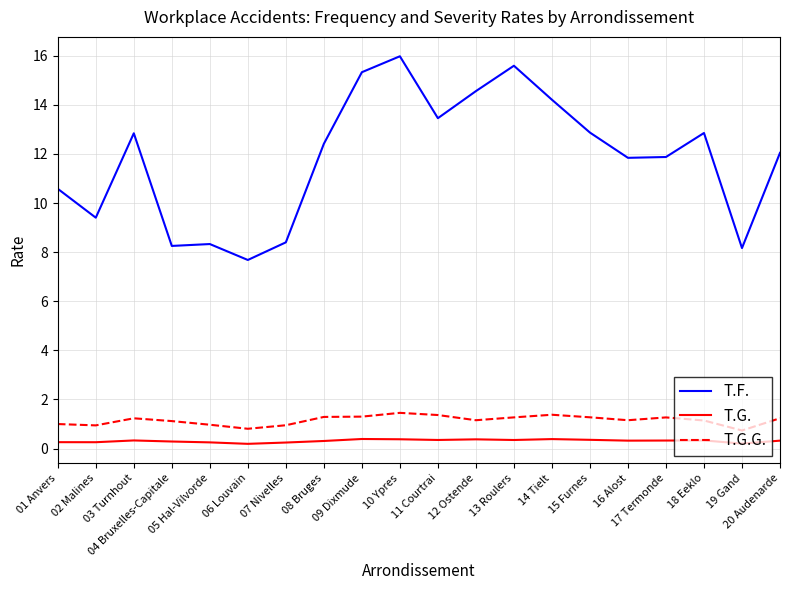

How many lines are shown in the chart?

3